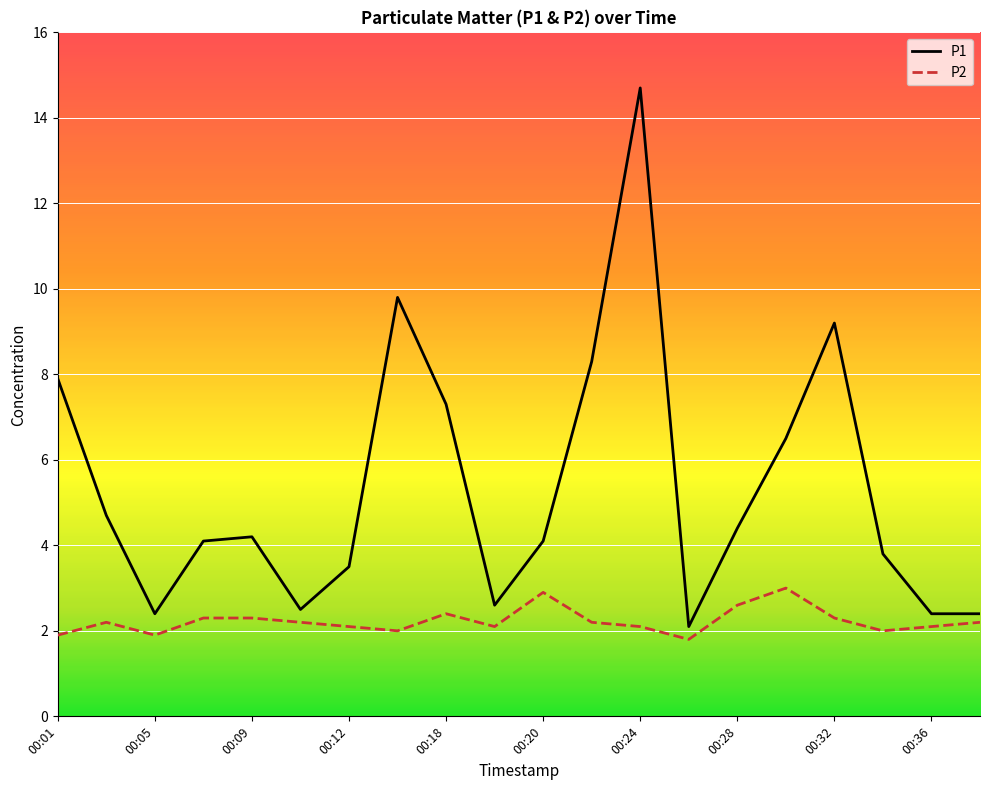

Rank the series by their average value, from lowest to highest.

P2, P1